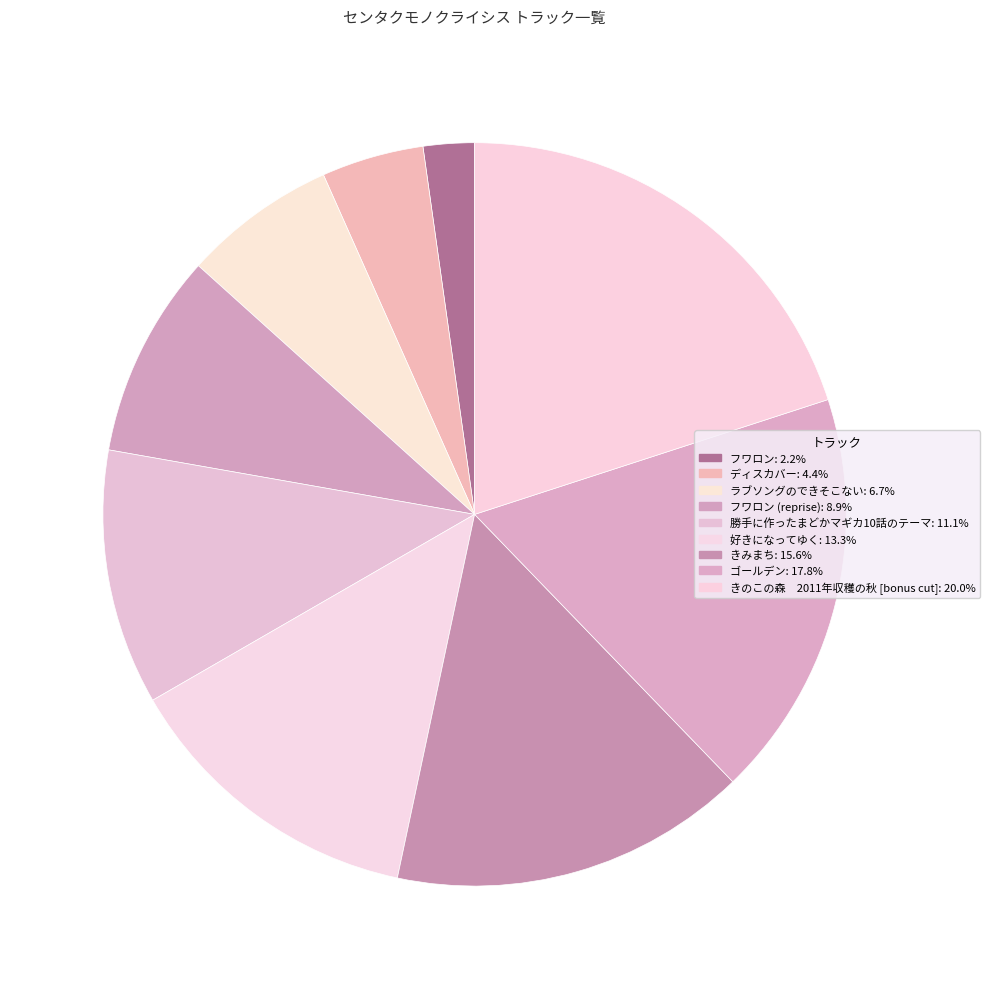

Does any single category account for the majority?

No